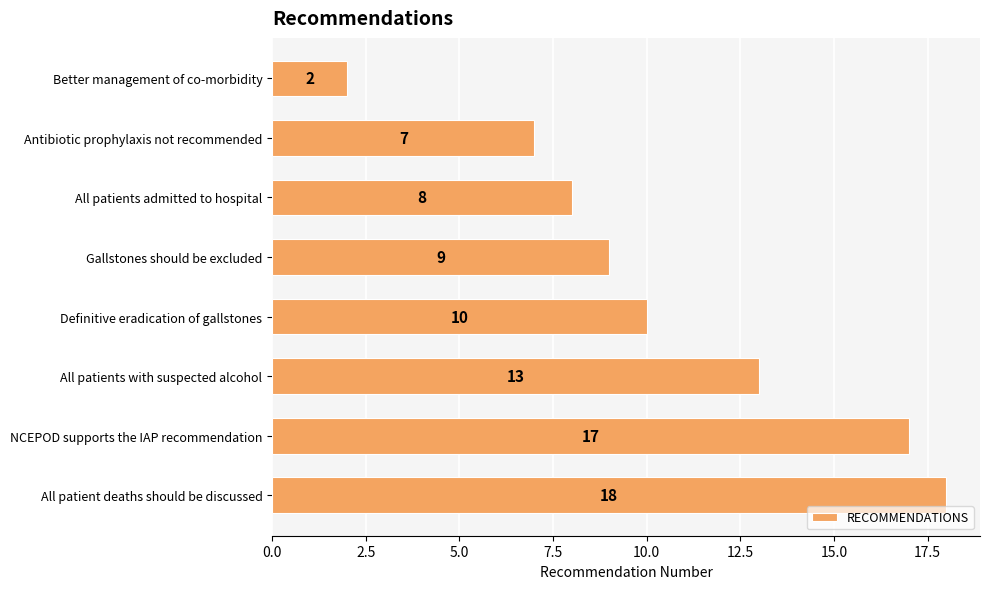

What is the greatest value displayed?

18